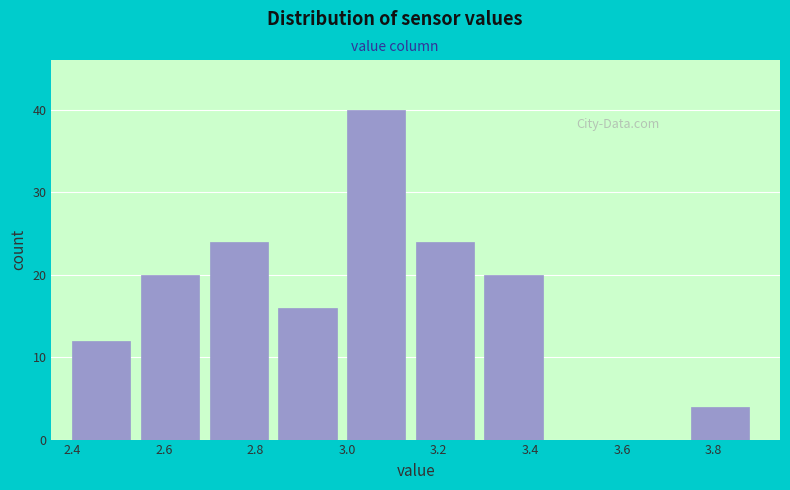

Reading left to right, list every bar in this chart as the range it spans on the x-axis followed by its height. Neither the bar edges nor the heights are printed on the chart, so give them approximately, as read against the axes.

2.40 to 2.55: 12
2.55 to 2.70: 20
2.70 to 2.85: 24
2.85 to 3.00: 16
3.00 to 3.15: 40
3.15 to 3.30: 24
3.30 to 3.45: 20
3.45 to 3.60: 0
3.60 to 3.75: 0
3.75 to 3.90: 4